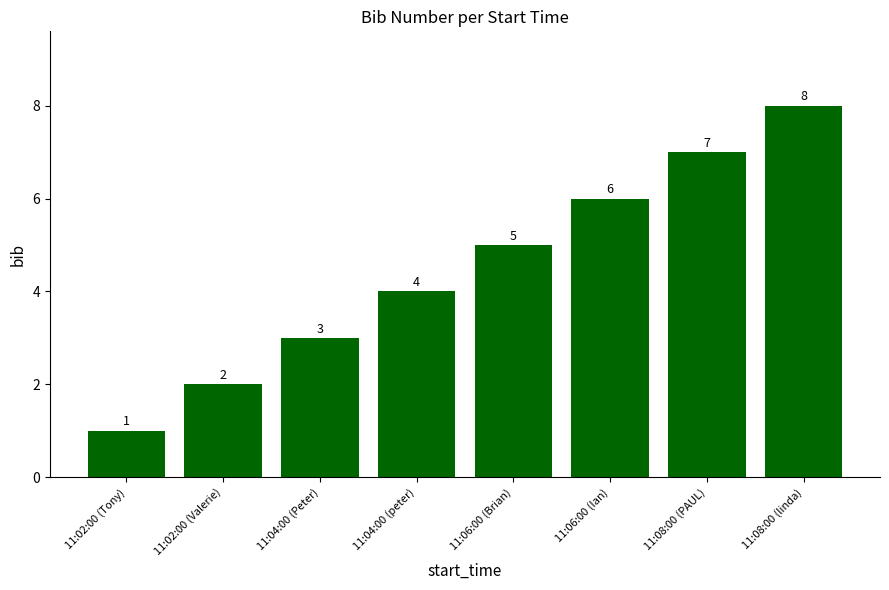

Read the value at 11:04:00 (peter).

4